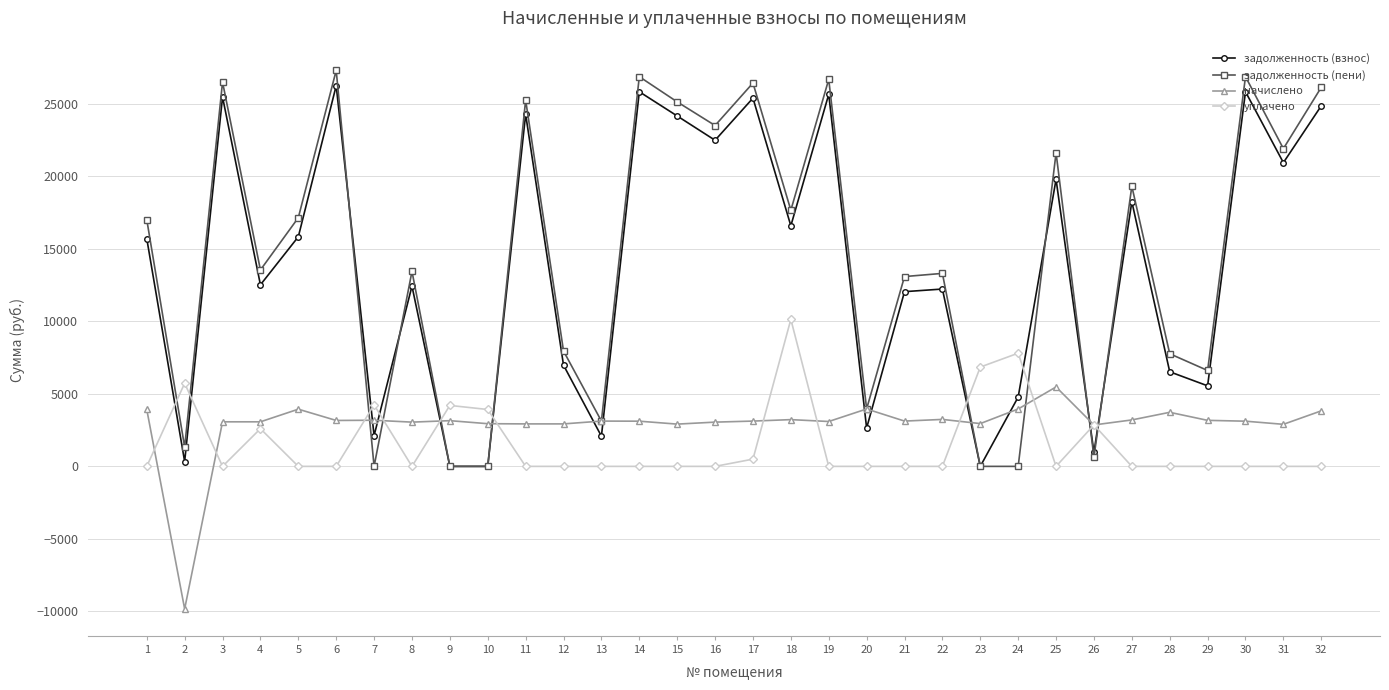

Does the chart have visible grid lines?

Yes